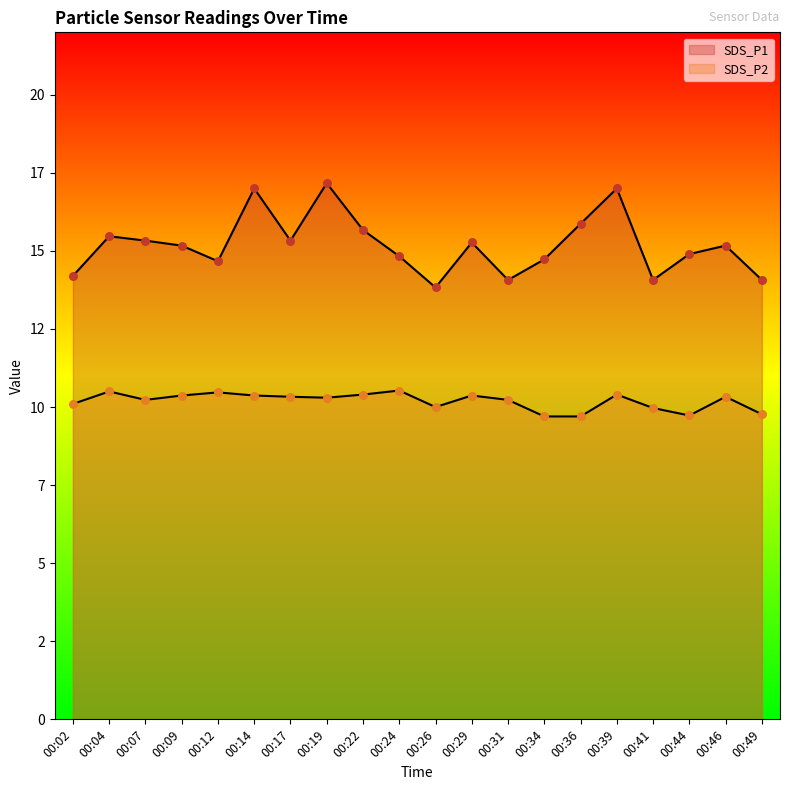

At how many categories does at least one series exceed 14?

19